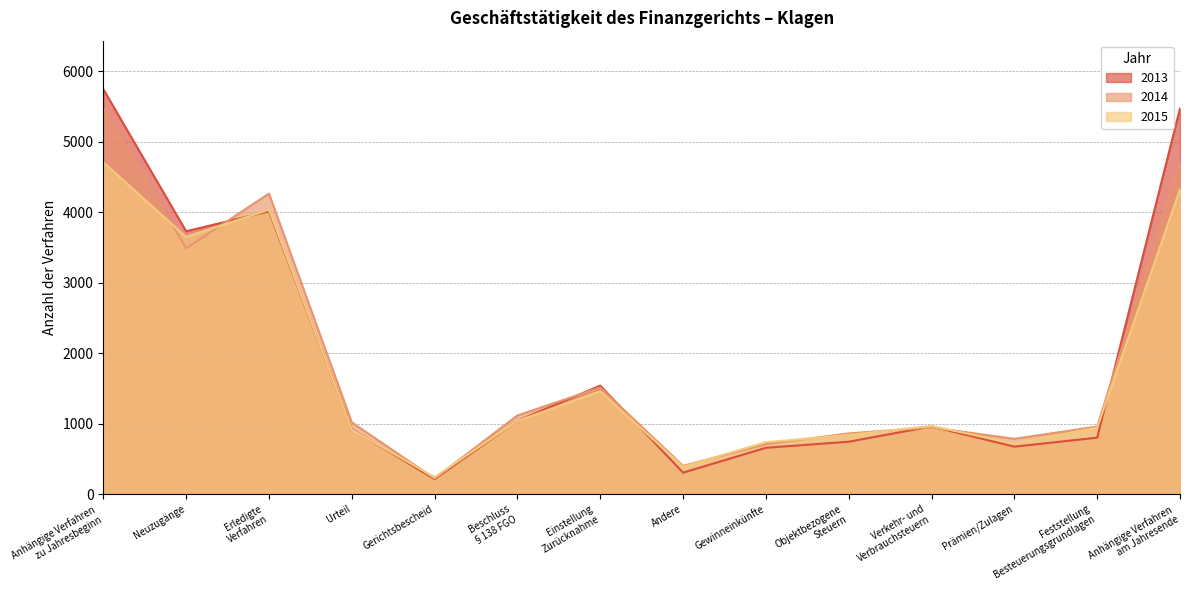

Which series has the largest total across all categories?

2013